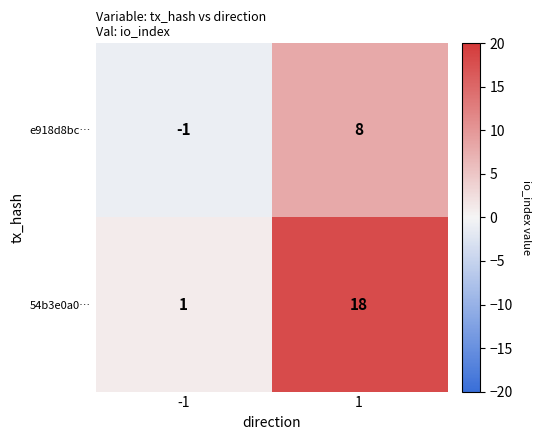

Reading left to right, what are all the values shown in this chart?

e918d8bc…: -1=-1	1=8
54b3e0a0…: -1=1	1=18